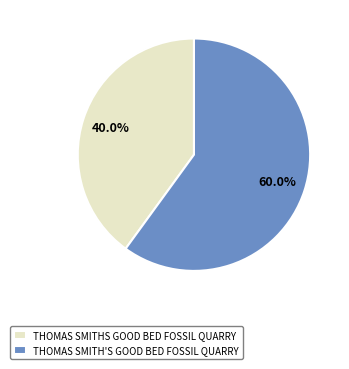

What percentage is NOT represented by THOMAS SMITHS GOOD BED FOSSIL QUARRY?

60.0%